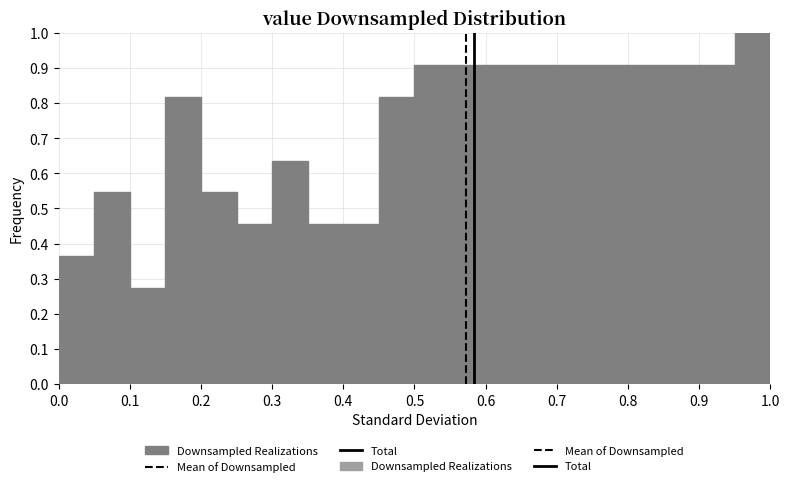

Reading left to right, list every bar in this chart as the range it spans on the x-axis followed by its height. The values are not printed on the chart, so give them approximately, as read against the axis.

0.00 to 0.05: 0.36
0.05 to 0.10: 0.55
0.10 to 0.15: 0.27
0.15 to 0.20: 0.82
0.20 to 0.25: 0.55
0.25 to 0.30: 0.45
0.30 to 0.35: 0.64
0.35 to 0.40: 0.45
0.40 to 0.45: 0.45
0.45 to 0.50: 0.82
0.50 to 0.55: 0.91
0.55 to 0.60: 0.91
0.60 to 0.65: 0.91
0.65 to 0.70: 0.91
0.70 to 0.75: 0.91
0.75 to 0.80: 0.91
0.80 to 0.85: 0.91
0.85 to 0.90: 0.91
0.90 to 0.95: 0.91
0.95 to 1.00: 1.00